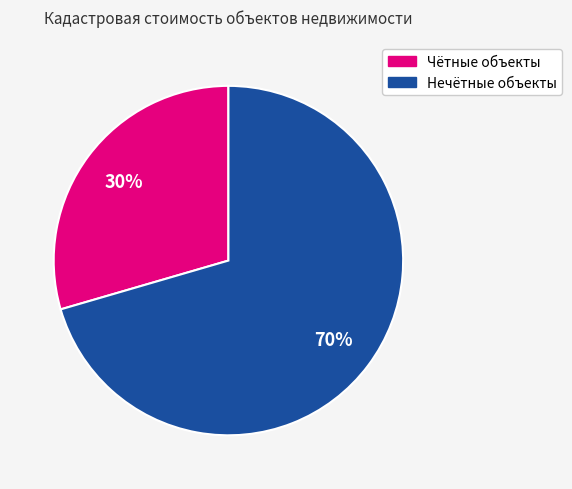

To the nearest percent, what is the average slice percentage?

50%